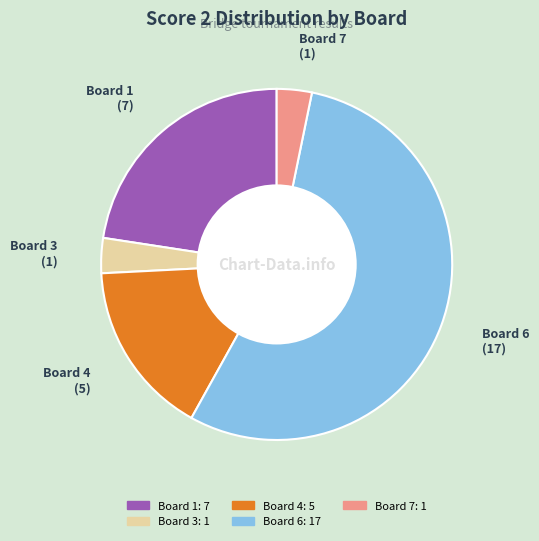

Is there any slice that represents more than half of the pie?

Yes